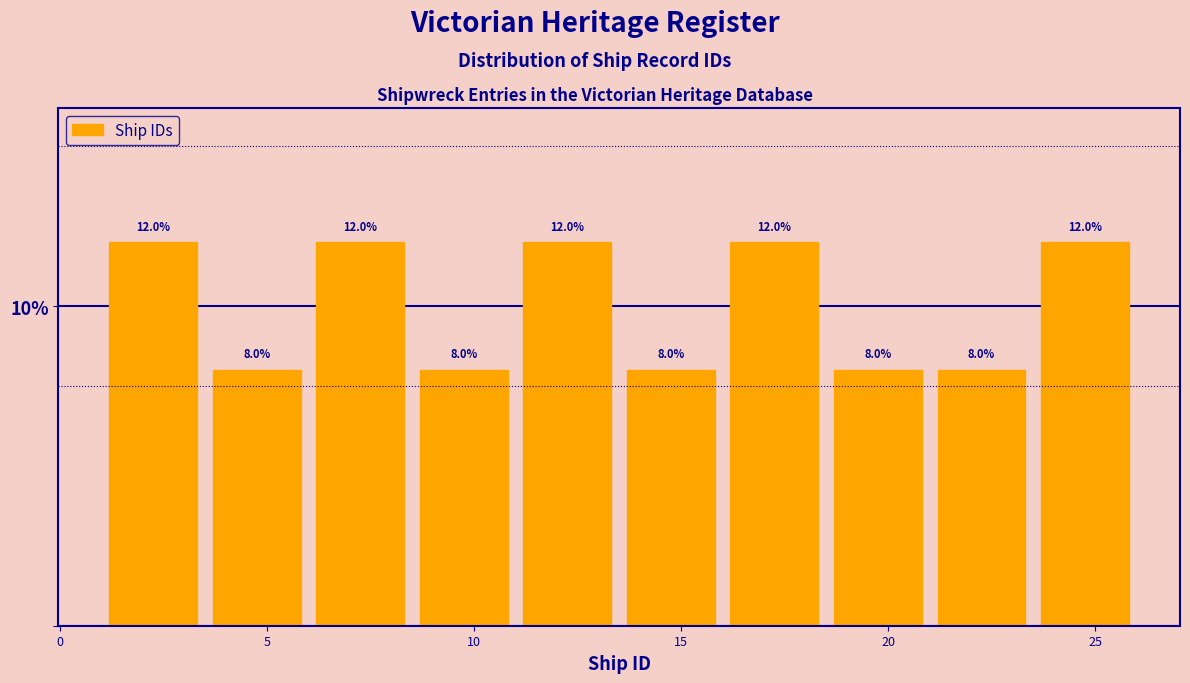

Reading left to right, list every bar in this chart as the range it spans on the x-axis followed by its height.

1.0 to 3.5: 12.0
3.5 to 6.0: 8.0
6.0 to 8.5: 12.0
8.5 to 11.0: 8.0
11.0 to 13.5: 12.0
13.5 to 16.0: 8.0
16.0 to 18.5: 12.0
18.5 to 21.0: 8.0
21.0 to 23.5: 8.0
23.5 to 26.0: 12.0